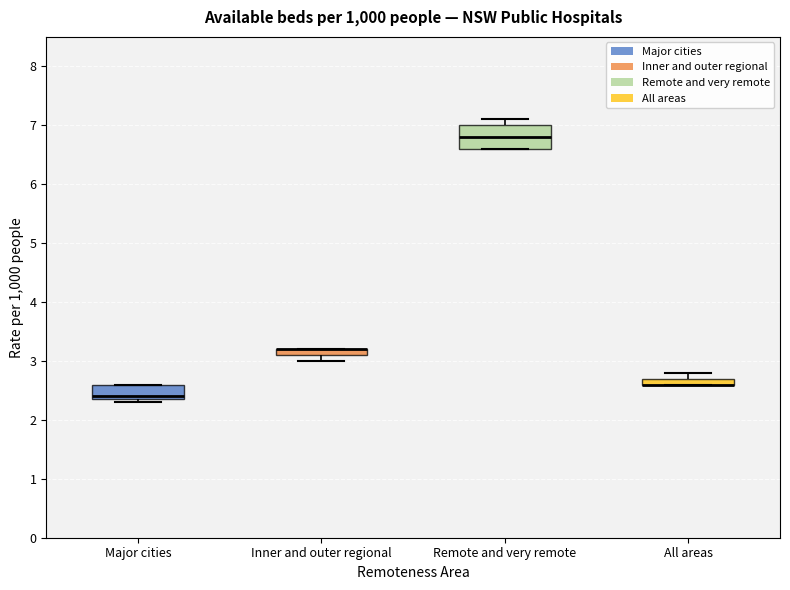

Where is the lower edge of the box for Inner and outer regional on the y-axis? The values are not printed on the chart, so give them approximately, as read against the axis.

3.1